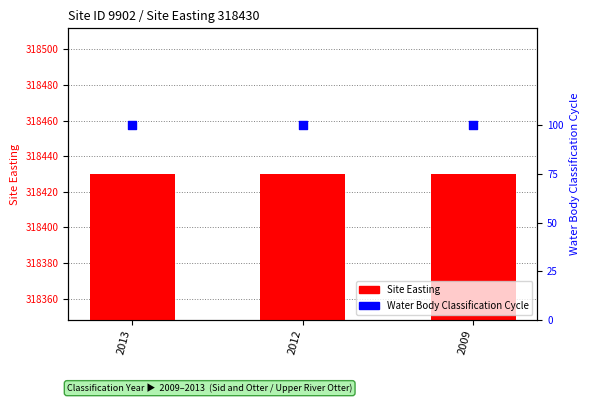

What are all the series names shown in the legend?

Site Easting, Water Body Classification Cycle